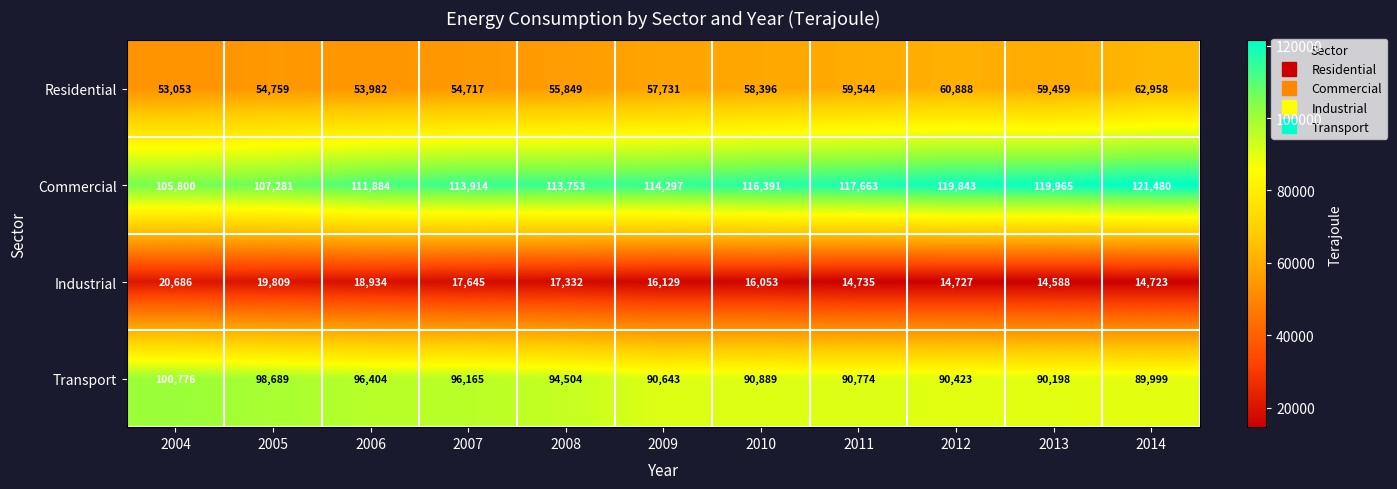

What is the difference between the Residential values at 2010 and 2005?

3637